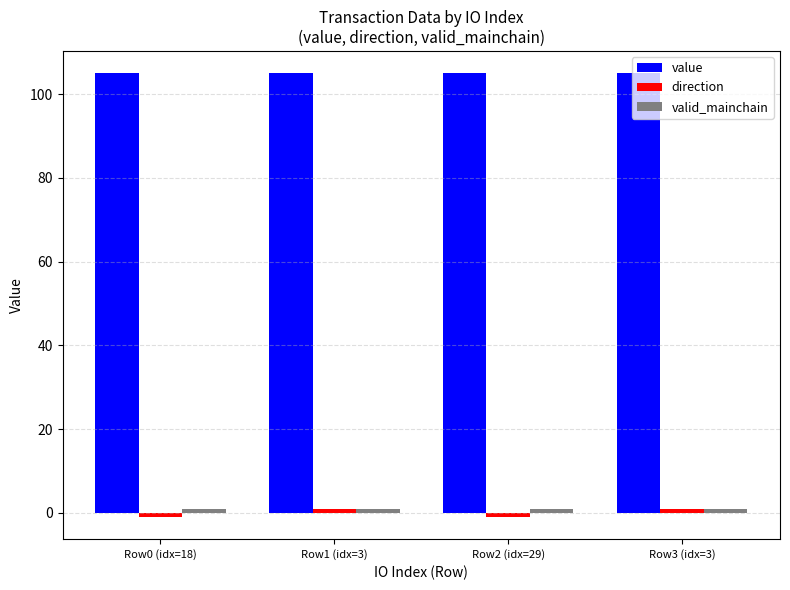

The value of value at Row0 (idx=18) is 184.3. True or false?

False